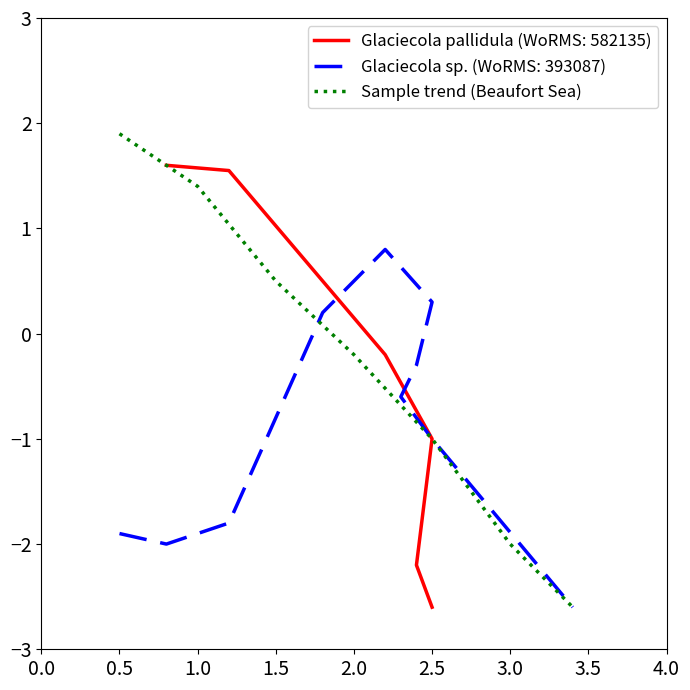

Which category has the highest value in the Sample trend (Beaufort Sea) series?

0.5